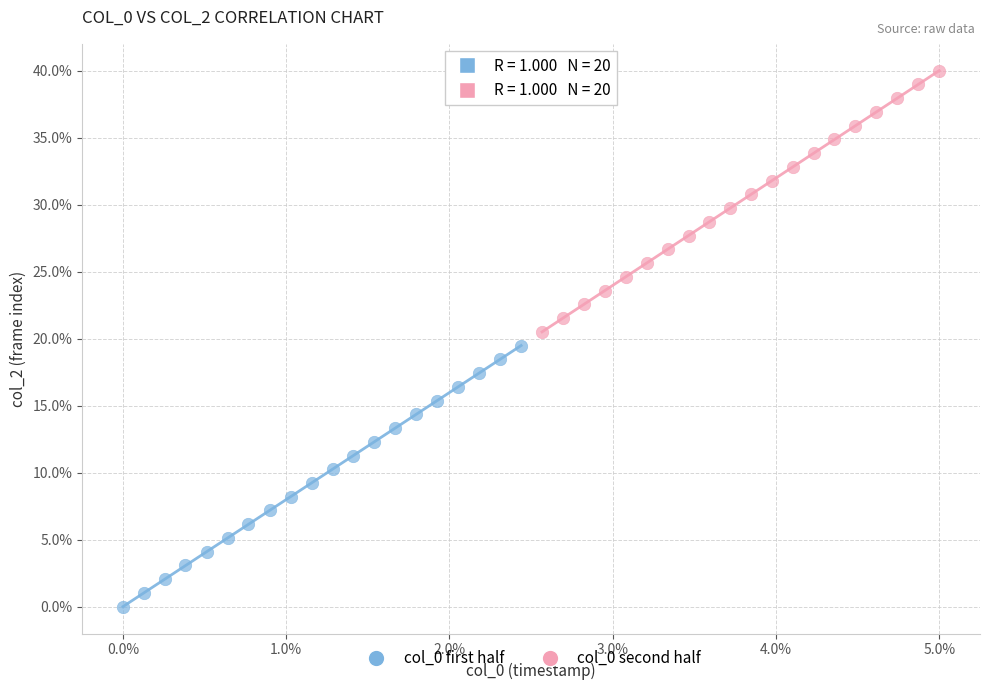

Which series reaches the maximum Y coordinate?

col_0 second half